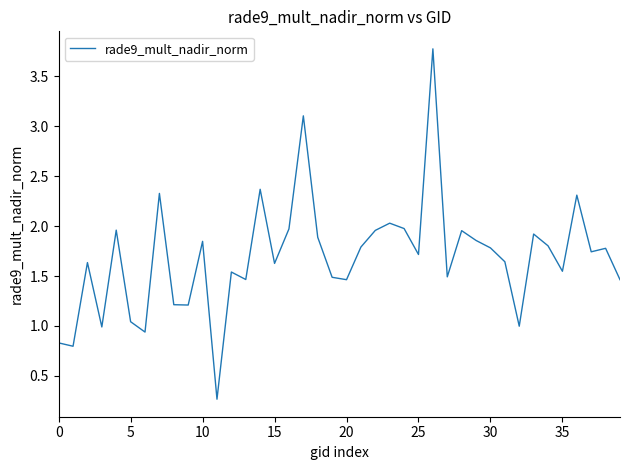

True or false: there are more than 0 points higher than both neighbors.

True